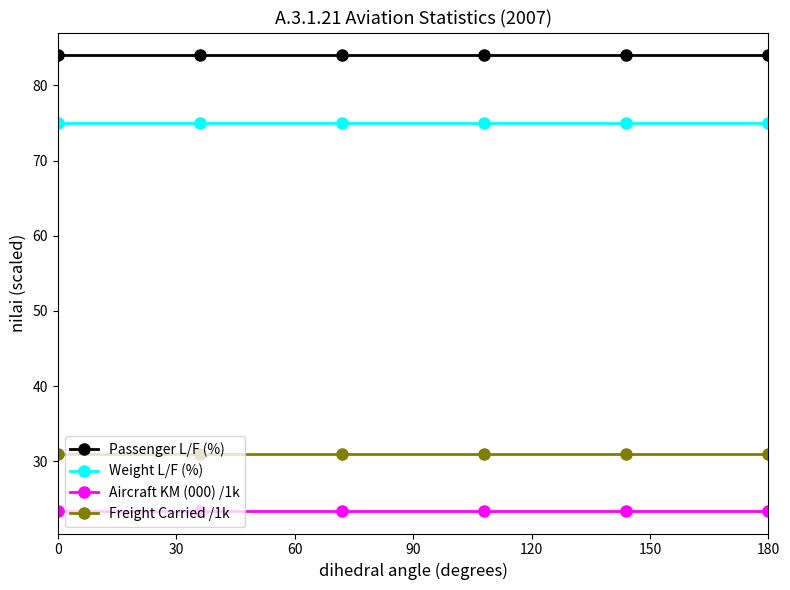

What is the maximum value for Freight Carried /1k?

31.0